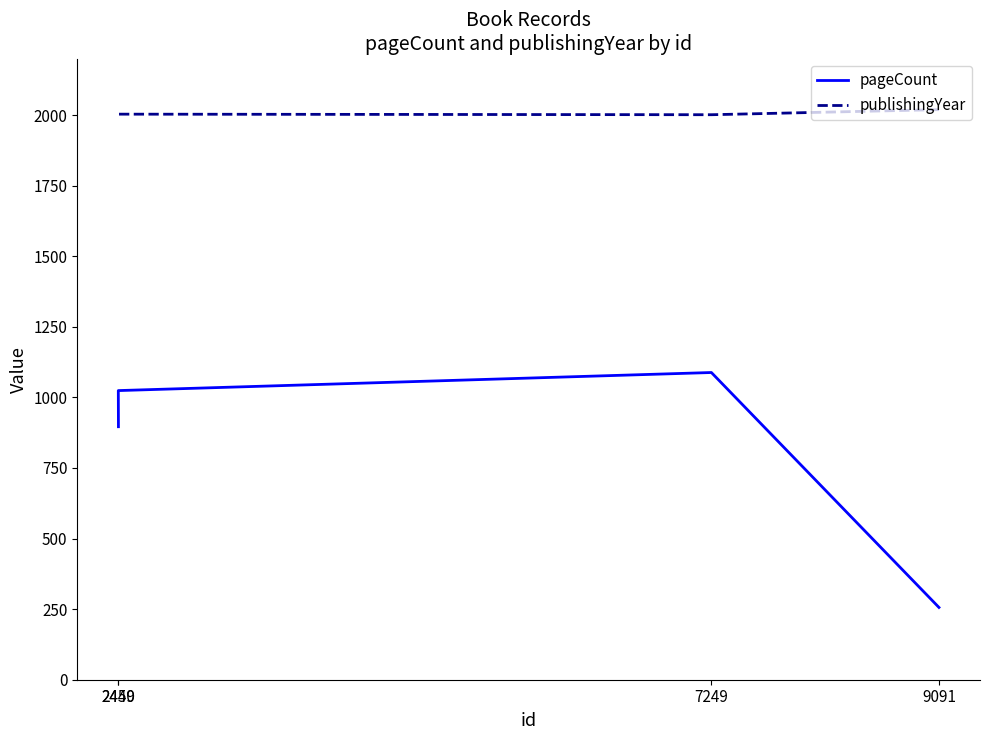

Where is the first local minimum for publishingYear?

7249